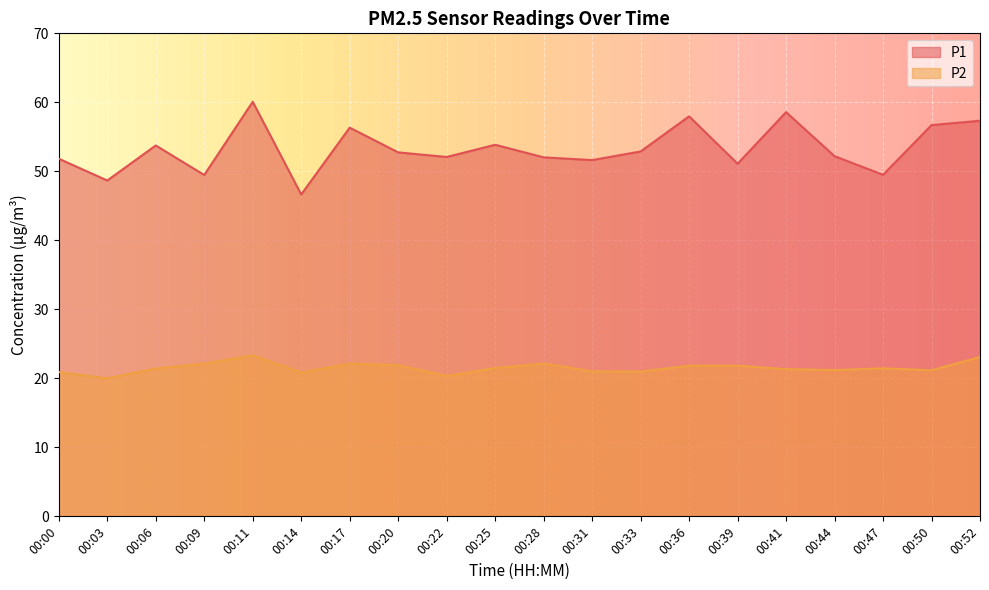

Which category has the lowest value in the P2 series?

00:03